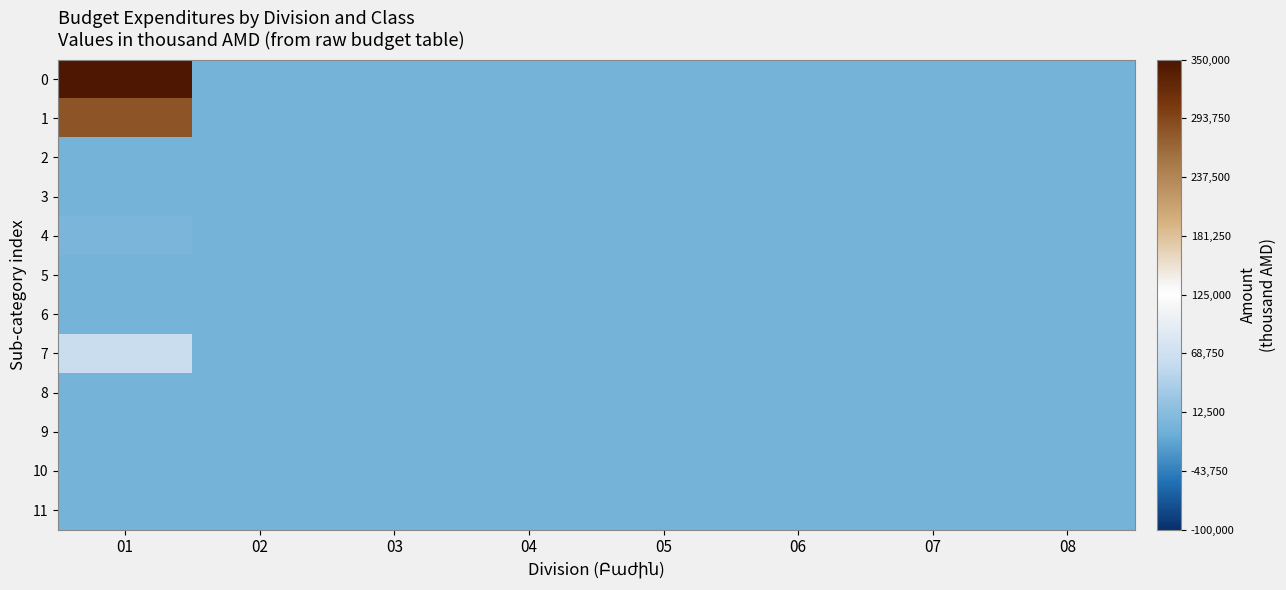

Reading left to right, what are all the values shown in this chart?

0: 01=346319.9	02=0.0	03=0.0	04=0.0	05=0.0	06=0.0	07=0.0	08=0.0
1: 01=282120.0	02=0.0	03=0.0	04=0.0	05=0.0	06=0.0	07=0.0	08=0.0
2: 01=0.0	02=0.0	03=0.0	04=0.0	05=0.0	06=0.0	07=0.0	08=0.0
3: 01=0.0	02=0.0	03=0.0	04=0.0	05=0.0	06=0.0	07=0.0	08=0.0
4: 01=1990.0	02=0.0	03=0.0	04=0.0	05=0.0	06=0.0	07=0.0	08=0.0
5: 01=0.0	02=0.0	03=0.0	04=0.0	05=0.0	06=0.0	07=0.0	08=0.0
6: 01=0.0	02=0.0	03=0.0	04=0.0	05=0.0	06=0.0	07=0.0	08=0.0
7: 01=62209.9	02=0.0	03=0.0	04=0.0	05=0.0	06=0.0	07=0.0	08=0.0
8: 01=0.0	02=0.0	03=0.0	04=0.0	05=0.0	06=0.0	07=0.0	08=0.0
9: 01=0.0	02=0.0	03=0.0	04=0.0	05=0.0	06=0.0	07=0.0	08=0.0
10: 01=0.0	02=0.0	03=0.0	04=0.0	05=0.0	06=0.0	07=0.0	08=0.0
11: 01=0.0	02=0.0	03=0.0	04=0.0	05=0.0	06=0.0	07=0.0	08=0.0